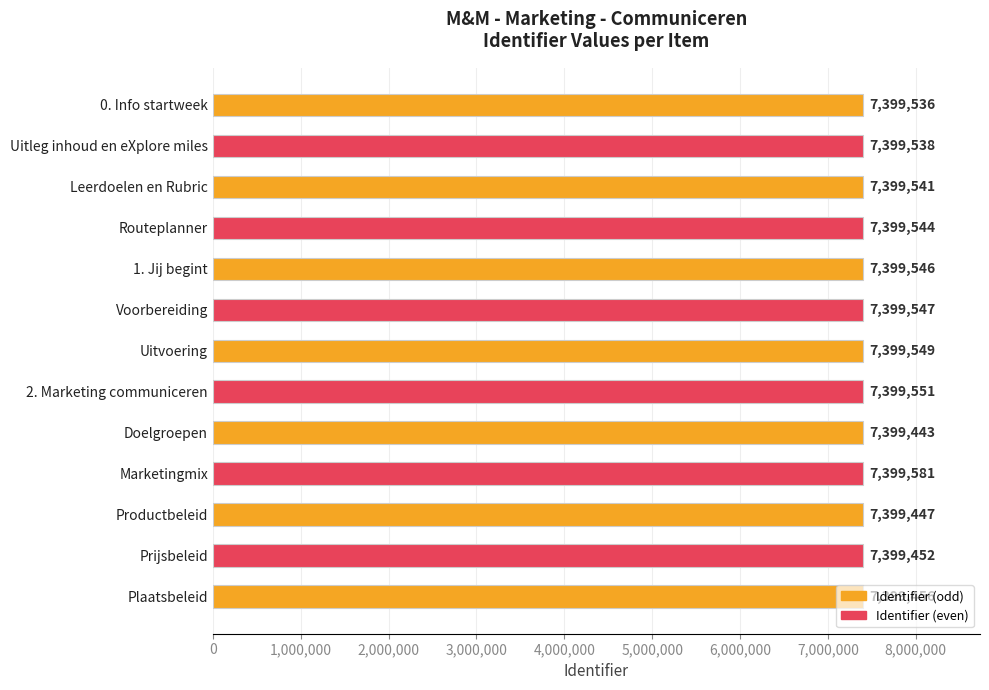

Rank the categories by value from highest to lowest.

Marketingmix, 2. Marketing communiceren, Uitvoering, Voorbereiding, 1. Jij begint, Routeplanner, Leerdoelen en Rubric, Uitleg inhoud en eXplore miles, 0. Info startweek, Plaatsbeleid, Prijsbeleid, Productbeleid, Doelgroepen